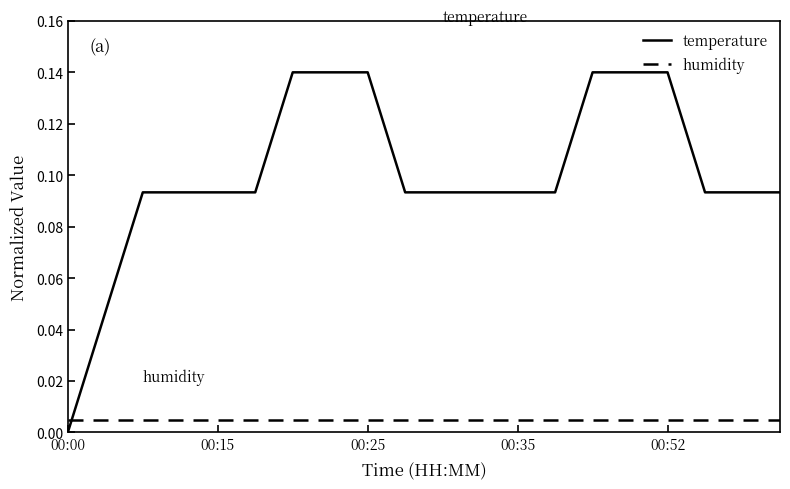

Rank the series by their average value, from highest to lowest.

temperature, humidity